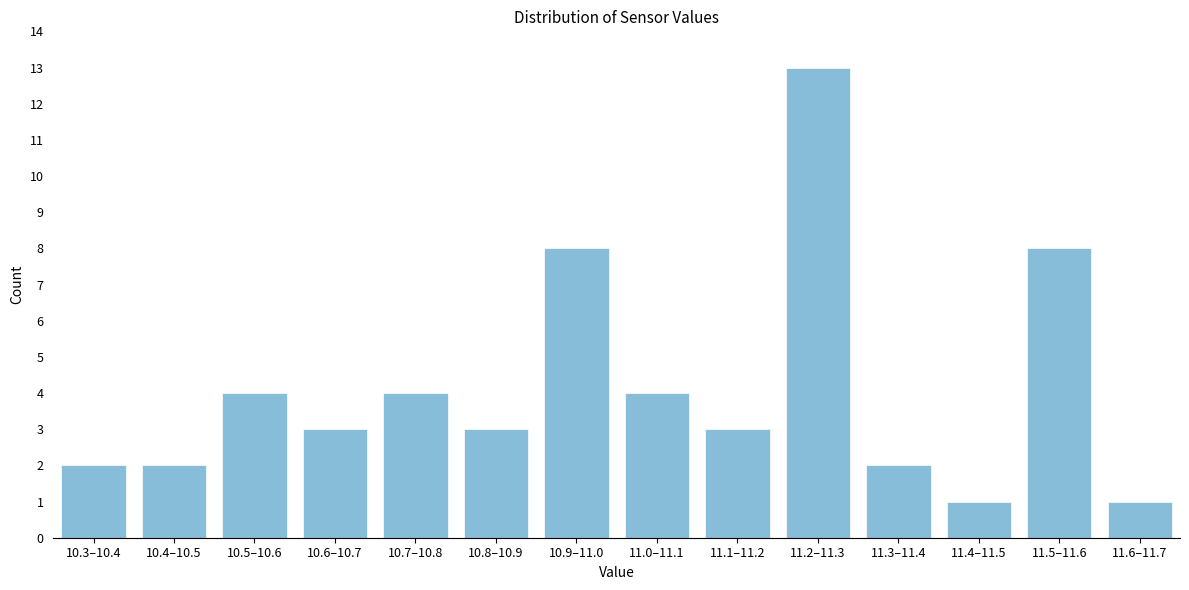

Reading right to left, transcribe all the data shown in this chart.

11.6–11.7=1	11.5–11.6=8	11.4–11.5=1	11.3–11.4=2	11.2–11.3=13	11.1–11.2=3	11.0–11.1=4	10.9–11.0=8	10.8–10.9=3	10.7–10.8=4	10.6–10.7=3	10.5–10.6=4	10.4–10.5=2	10.3–10.4=2